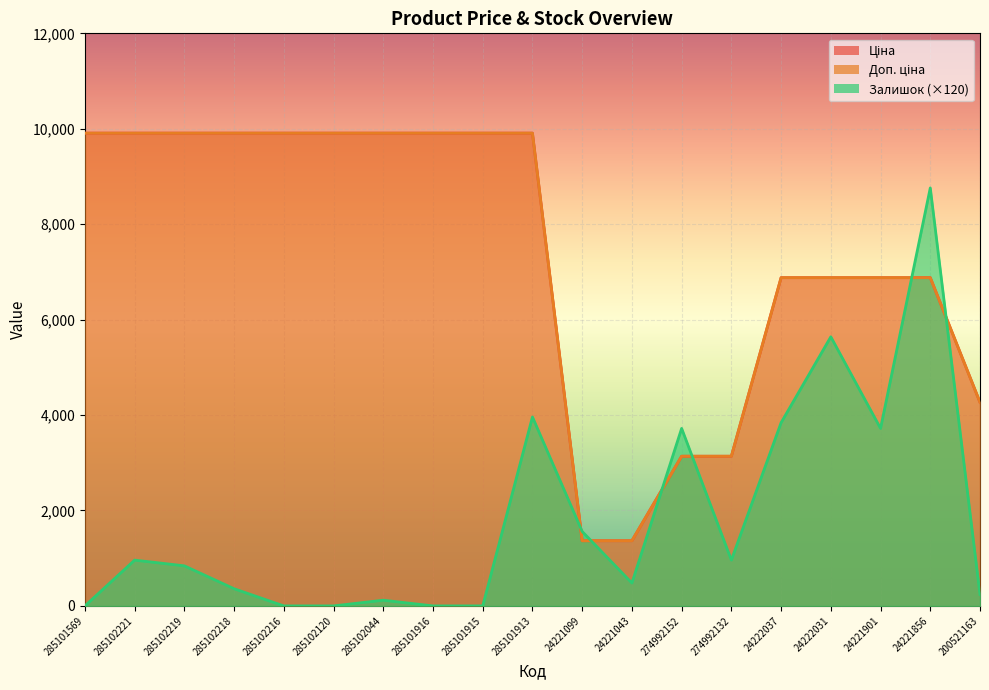

What is the minimum value for Доп. ціна?

1366.0